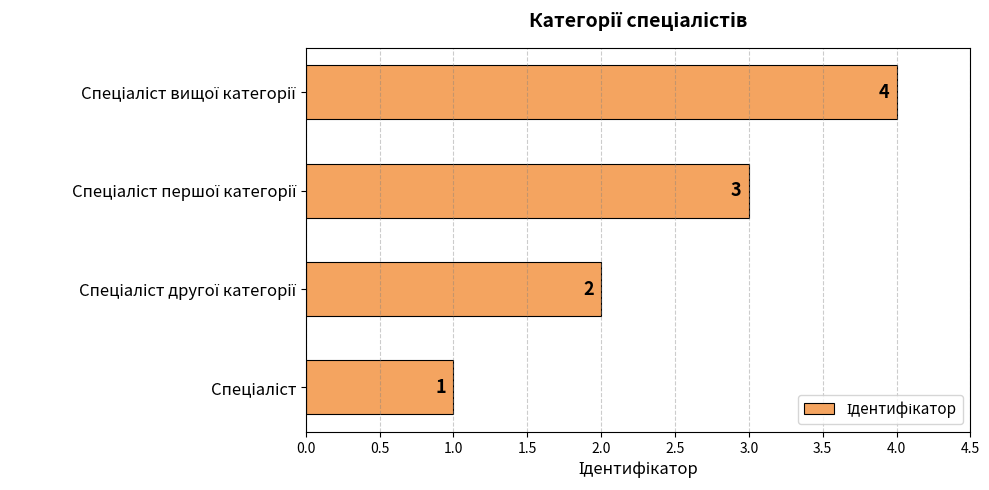

Does the chart contain any negative values?

No